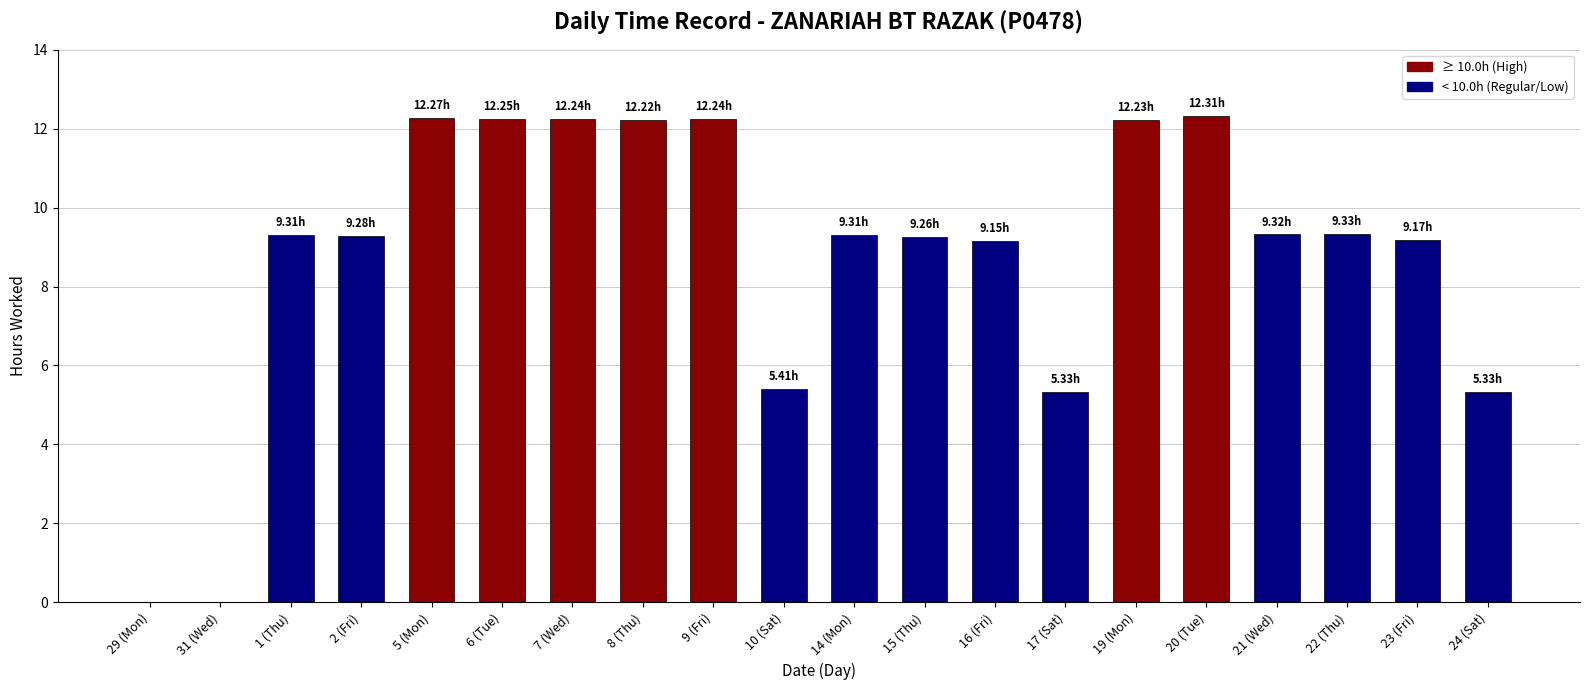

What is the greatest value displayed?

12.3